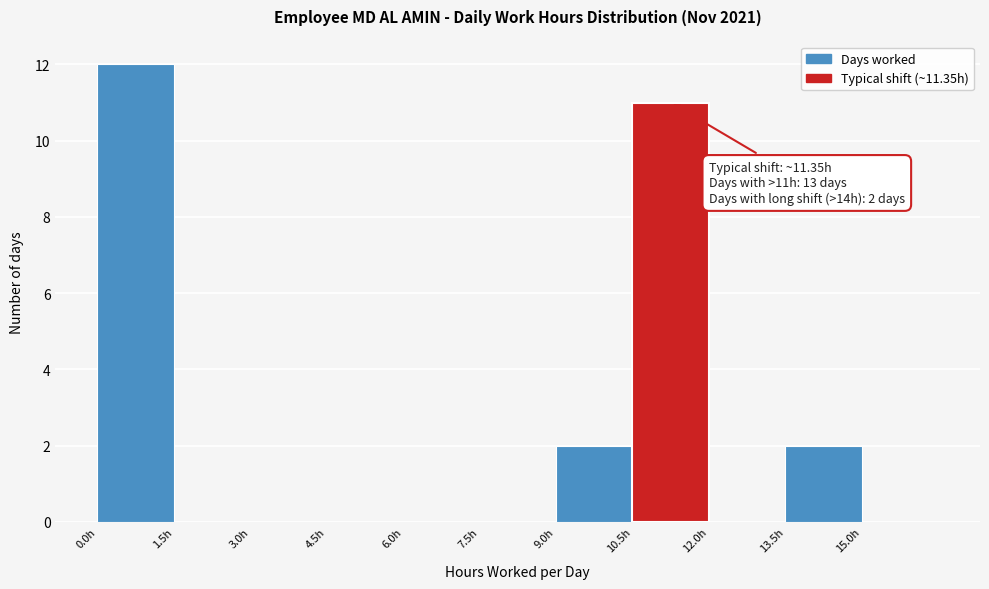

Which range on the x-axis has the tallest bar?

0.0 to 1.5